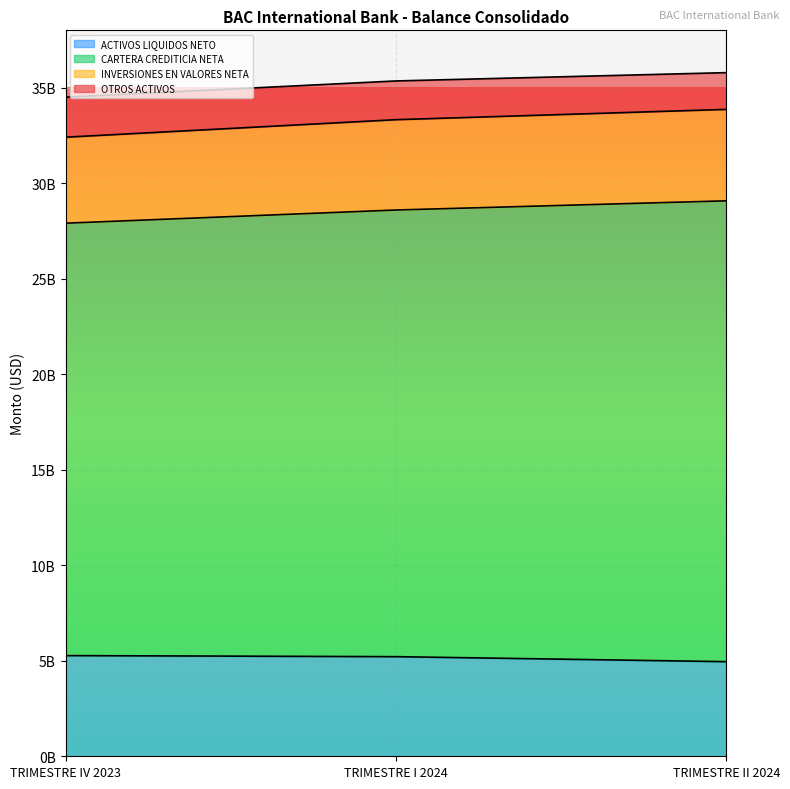

Rank the categories by CARTERA CREDITICIA NETA value from highest to lowest.

TRIMESTRE II 2024, TRIMESTRE I 2024, TRIMESTRE IV 2023